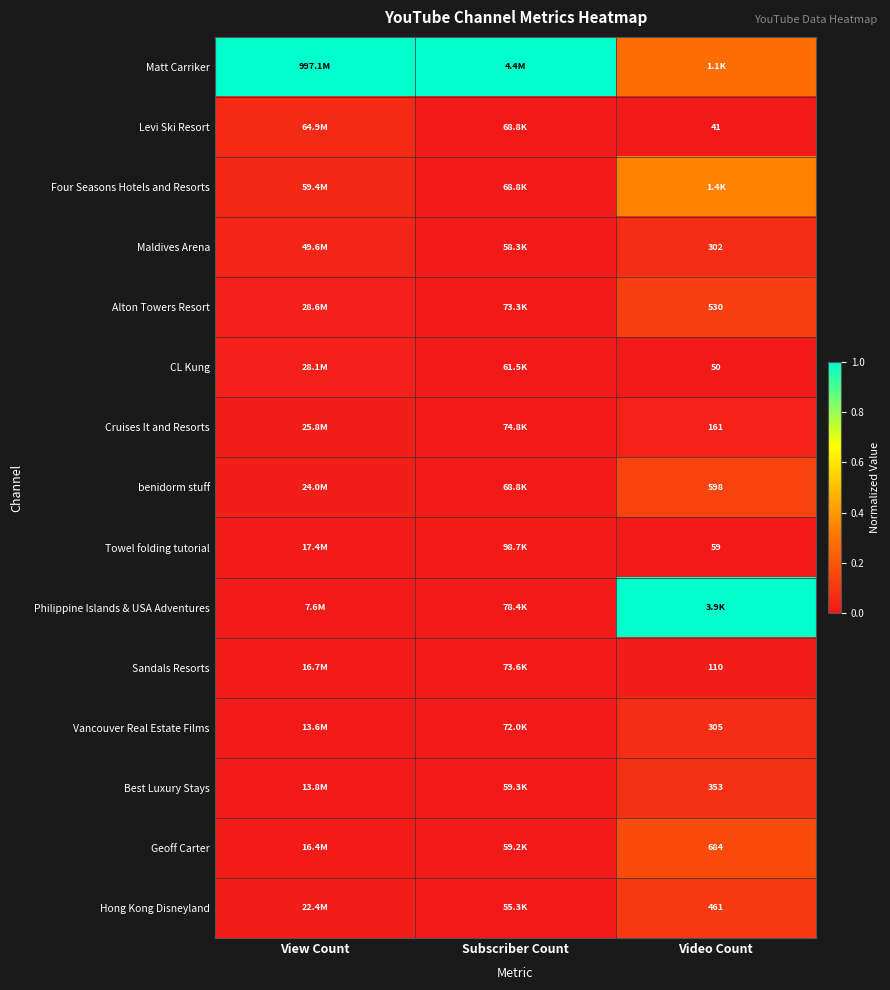

The value of Matt Carriker at Video Count is 0.2. True or false?

False